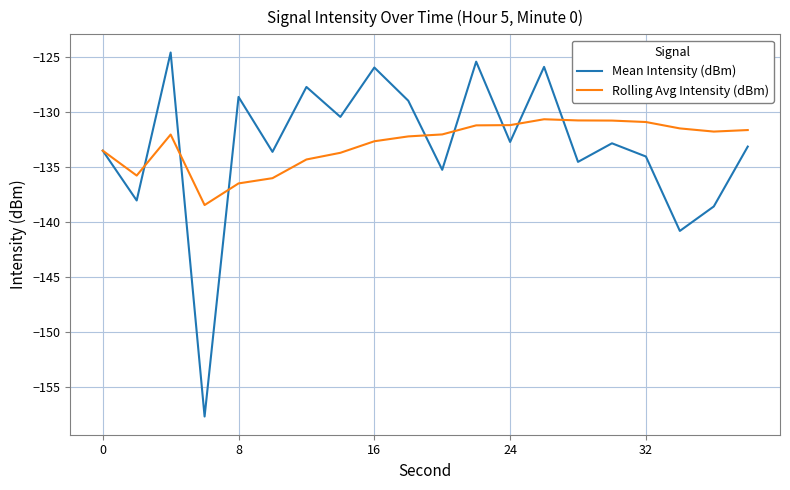

Rank the series by their maximum value, from highest to lowest.

Mean Intensity (dBm), Rolling Avg Intensity (dBm)